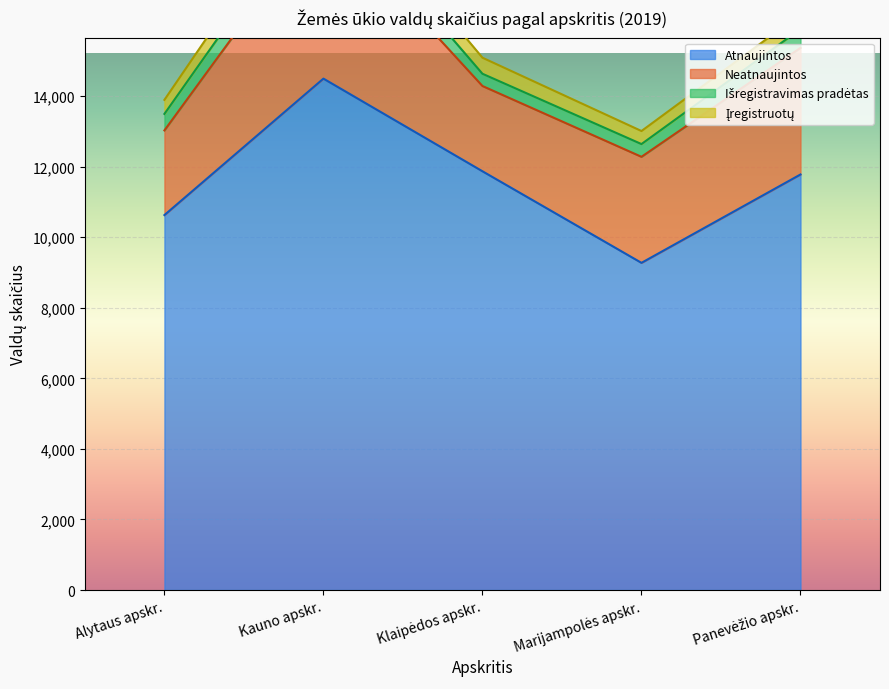

What is the approximate value of Įregistruotų at Kauno apskr., to the nearest 50?

600